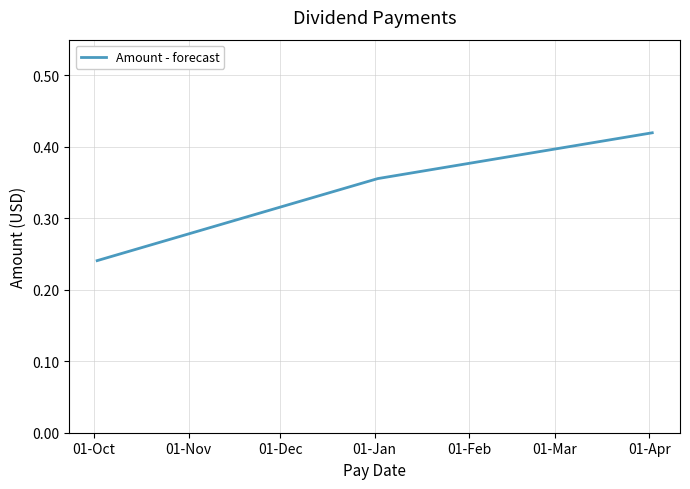

What is the sum of all values?

1.0